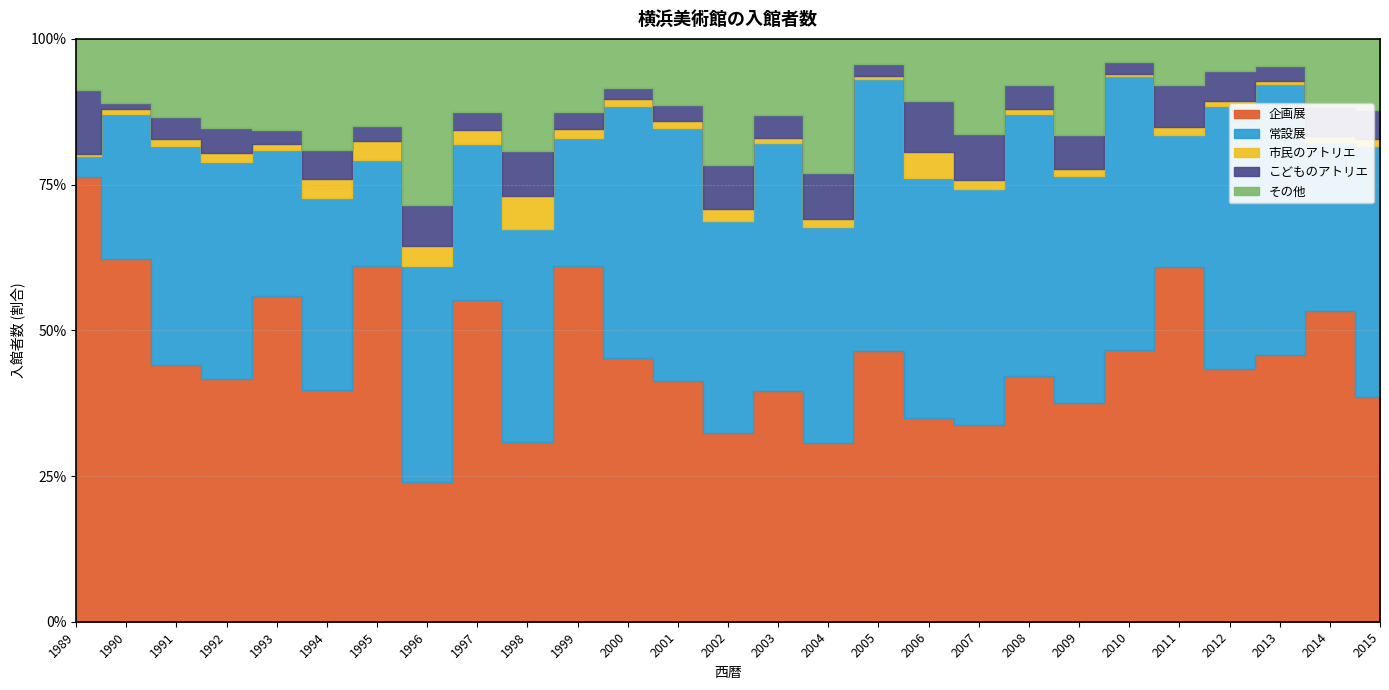

How many data points in 常設展 are above 208240?

13